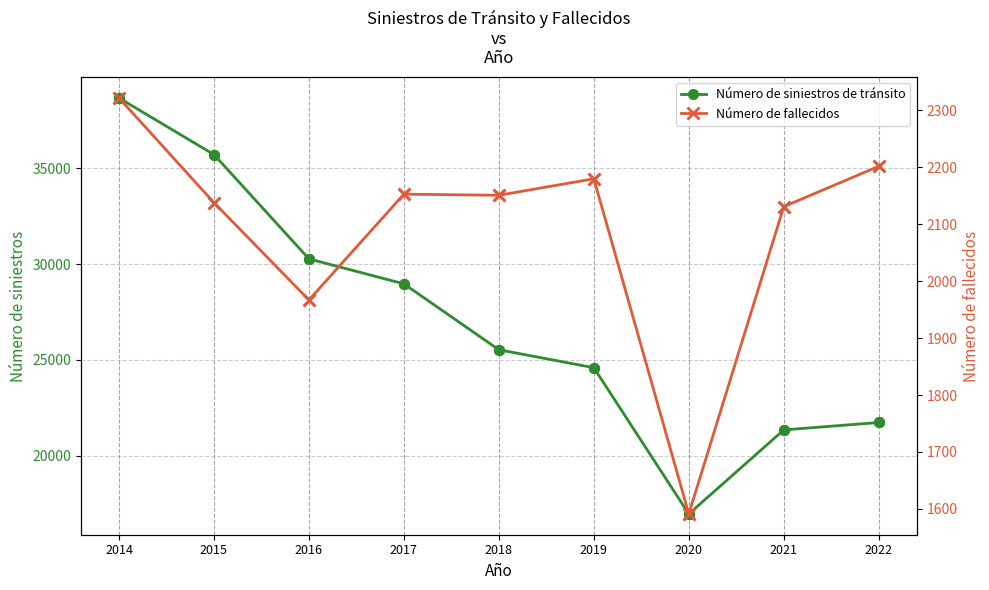

What are all the series names shown in the legend?

Número de siniestros de tránsito, Número de fallecidos